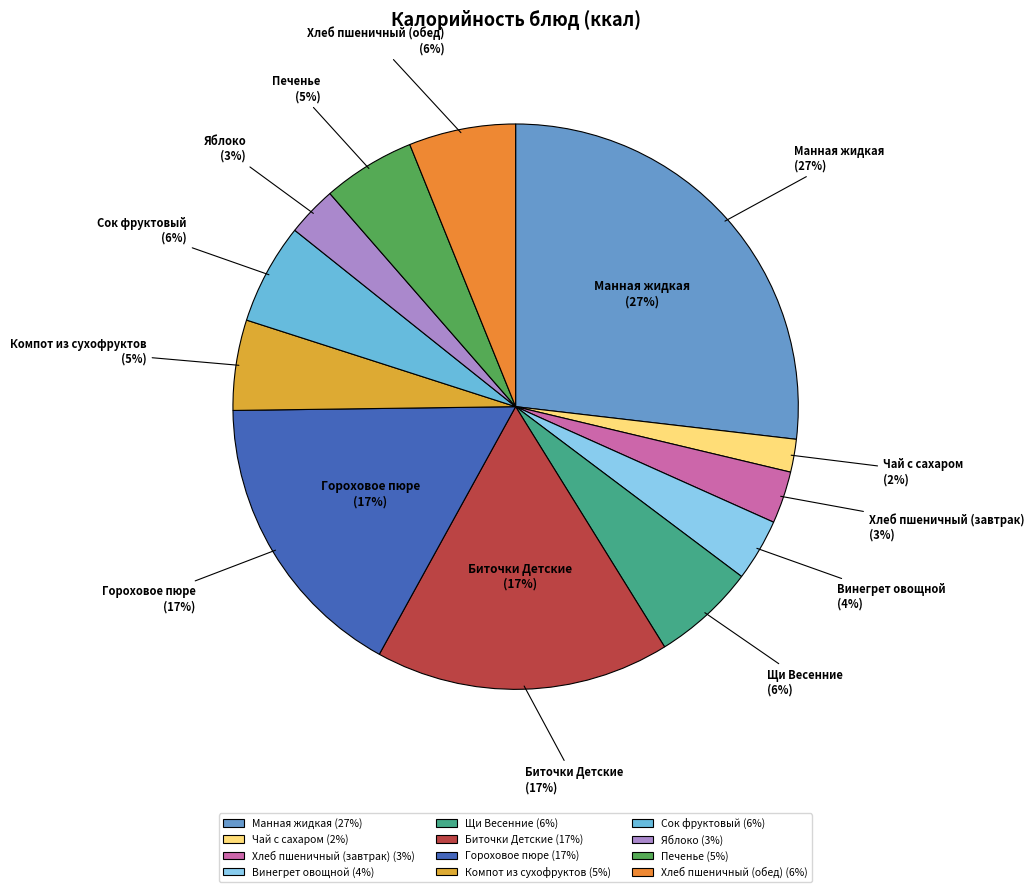

Is there any slice that represents more than half of the pie?

No